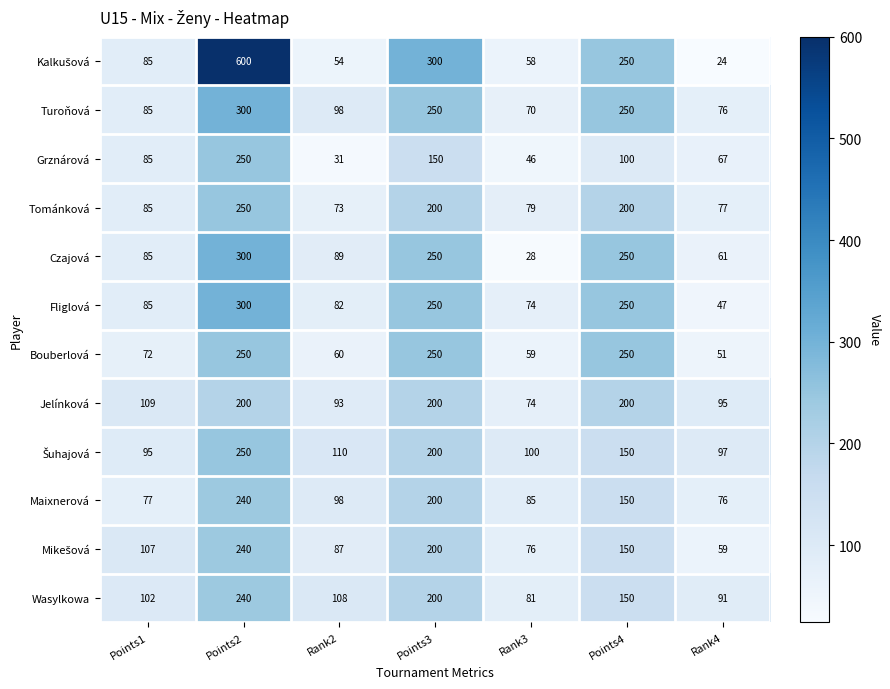

What is the smallest value displayed?

24